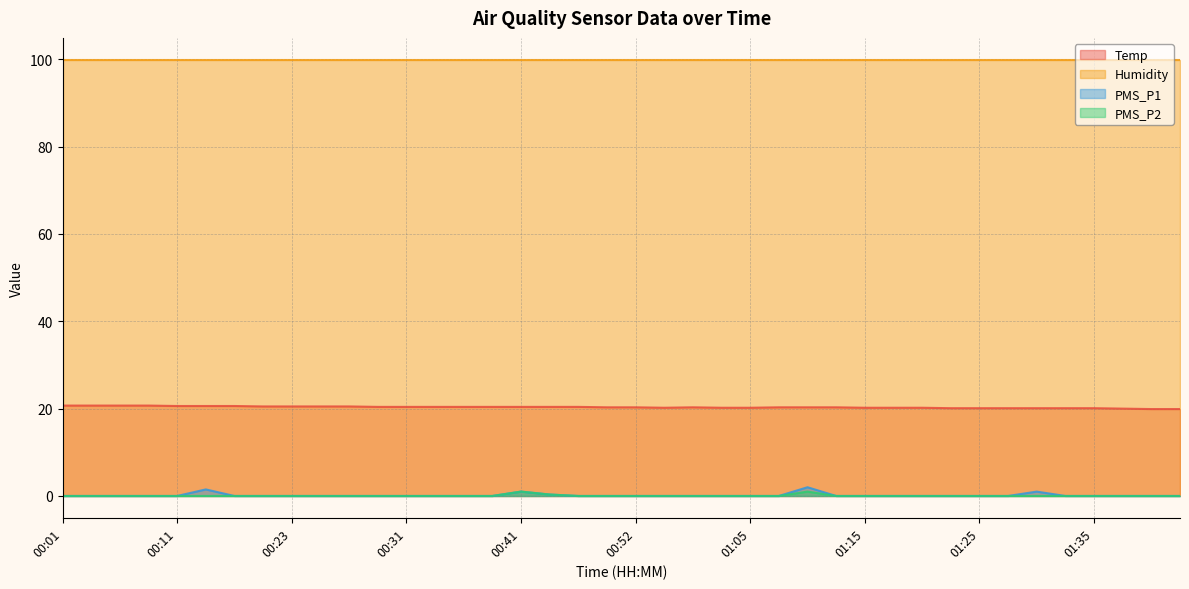

Which has a higher value, 00:08 or 00:59?

00:08